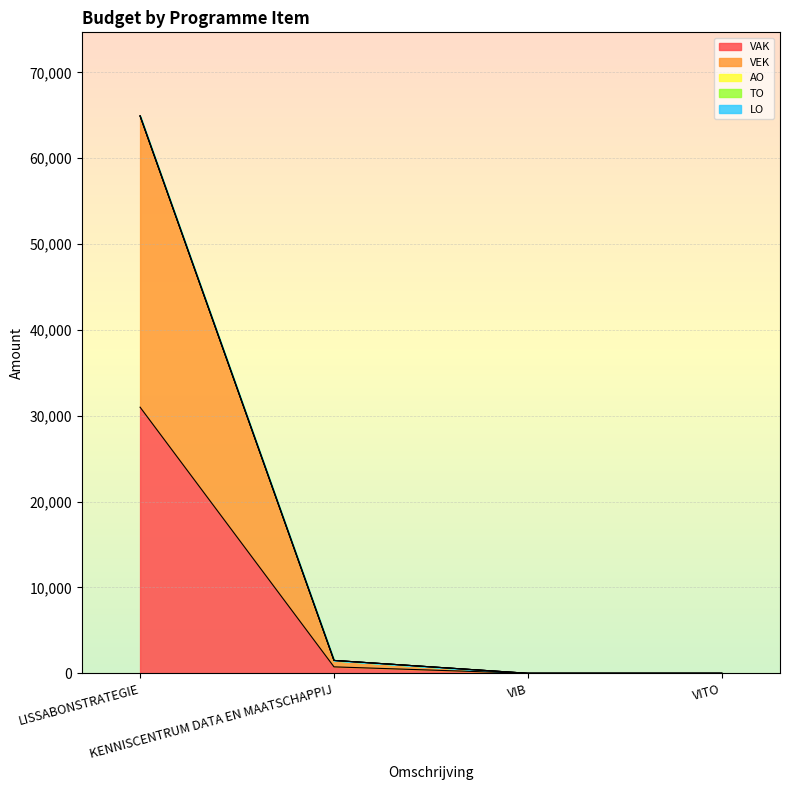

Where does the VEK series first go above 750?

LISSABONSTRATEGIE